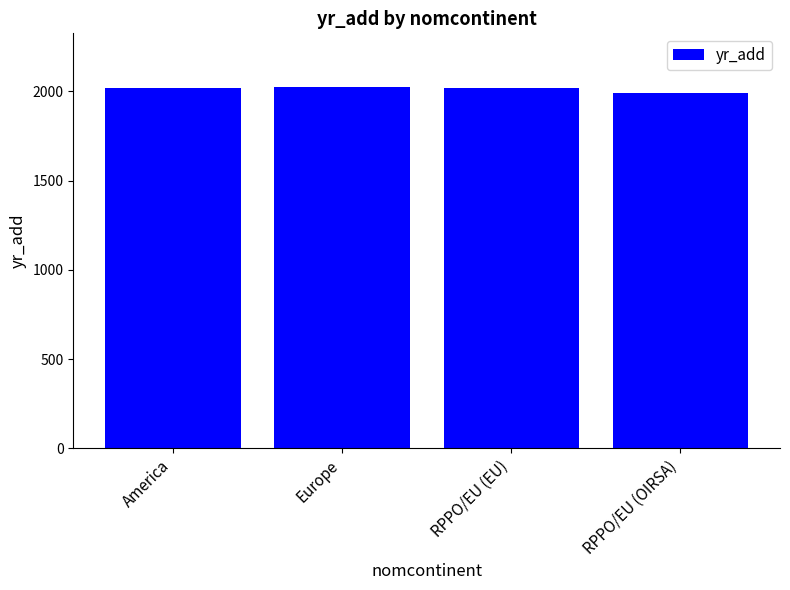

How many bars are there in total?

4